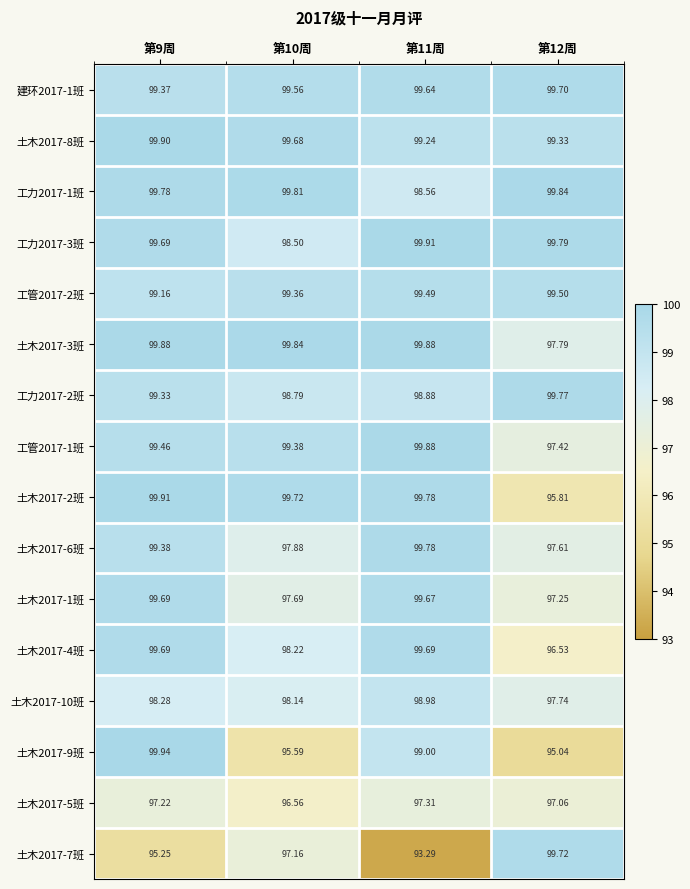

Is the value of 土木2017-1班 at 第12周 greater than the value of 土木2017-5班 at 第11周?

No